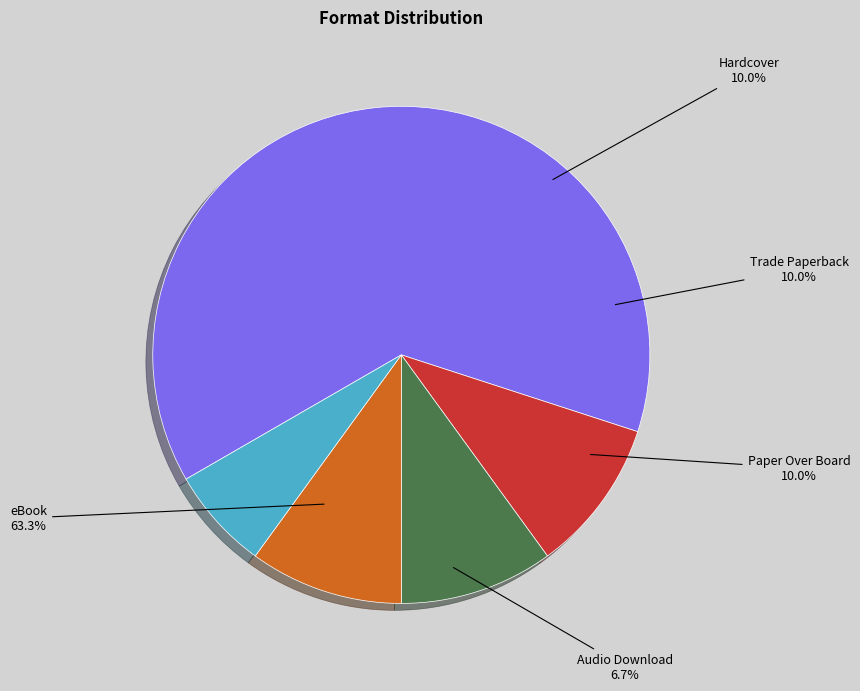

How many slices are in this pie chart?

5